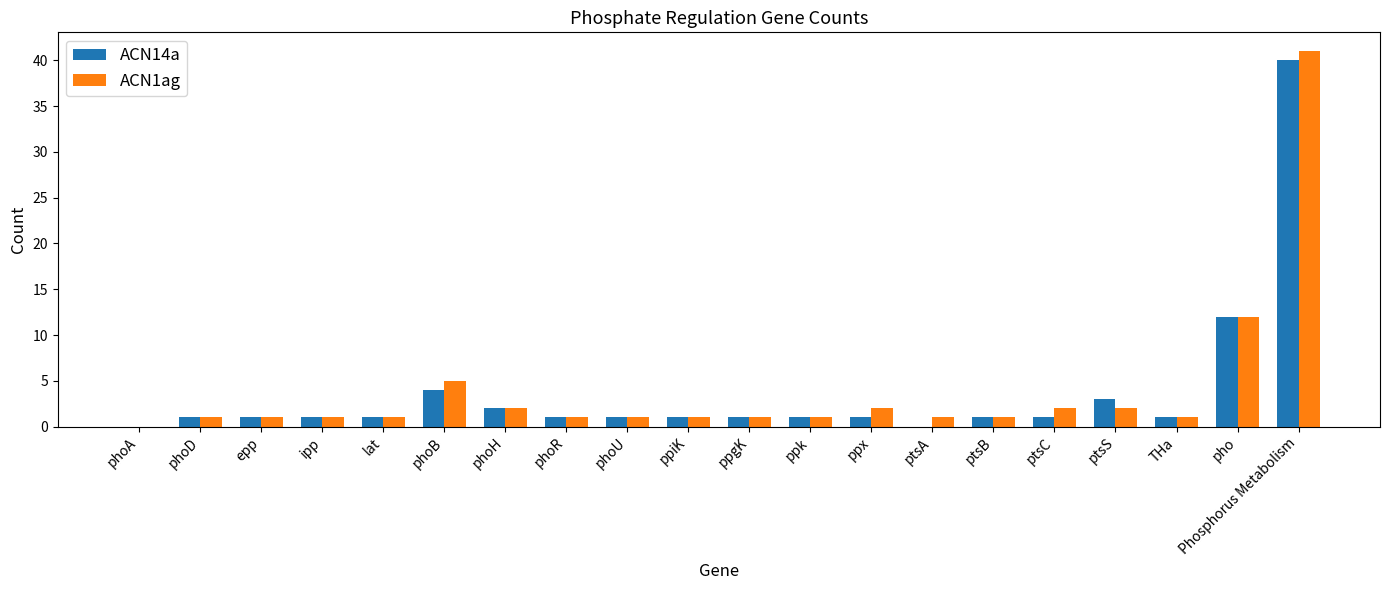

What is the sum of all ACN14a values?

74